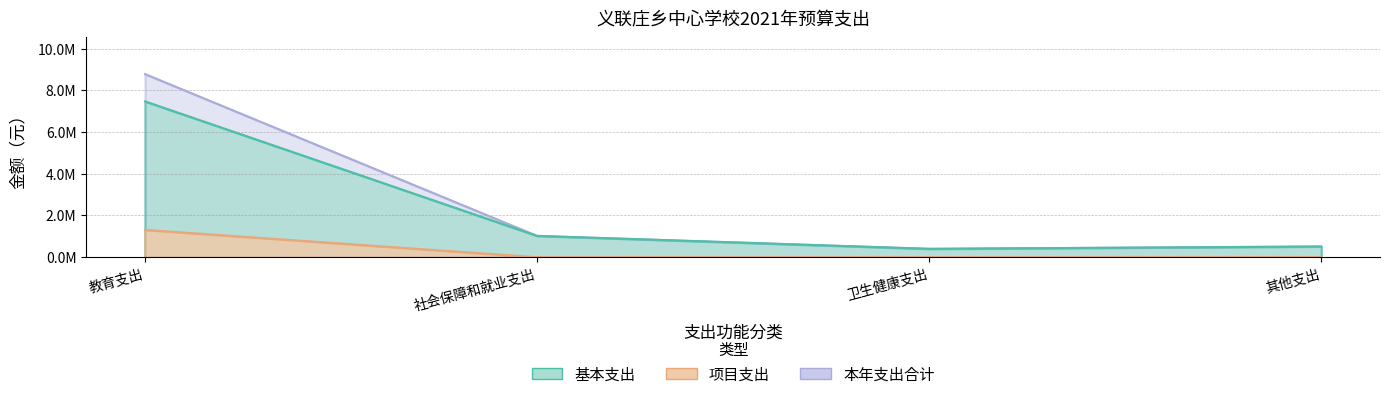

How many 项目支出 values are between 0 and 1310250?

4